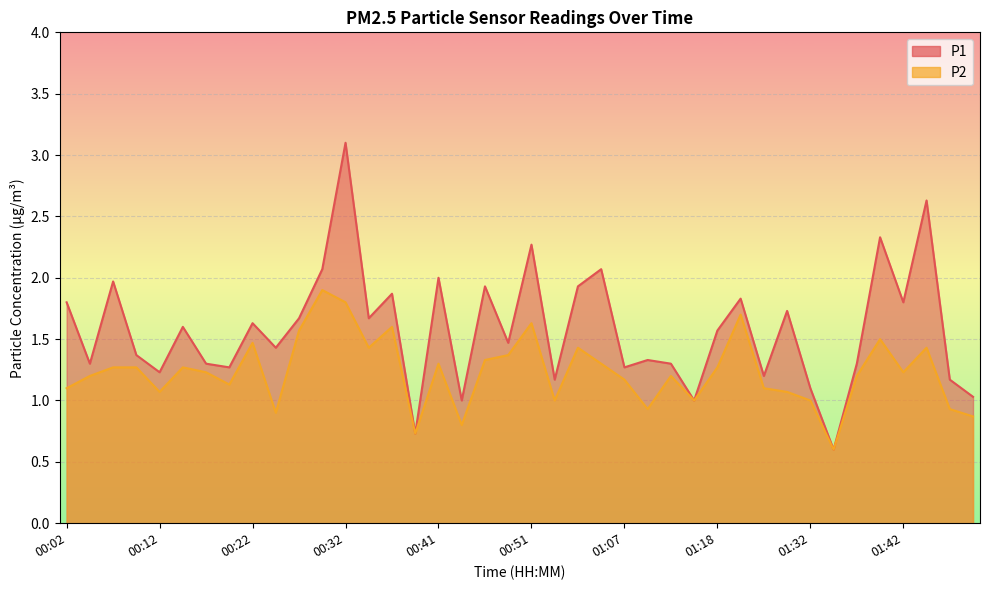

What is the label of the 7th point from the right?

01:34